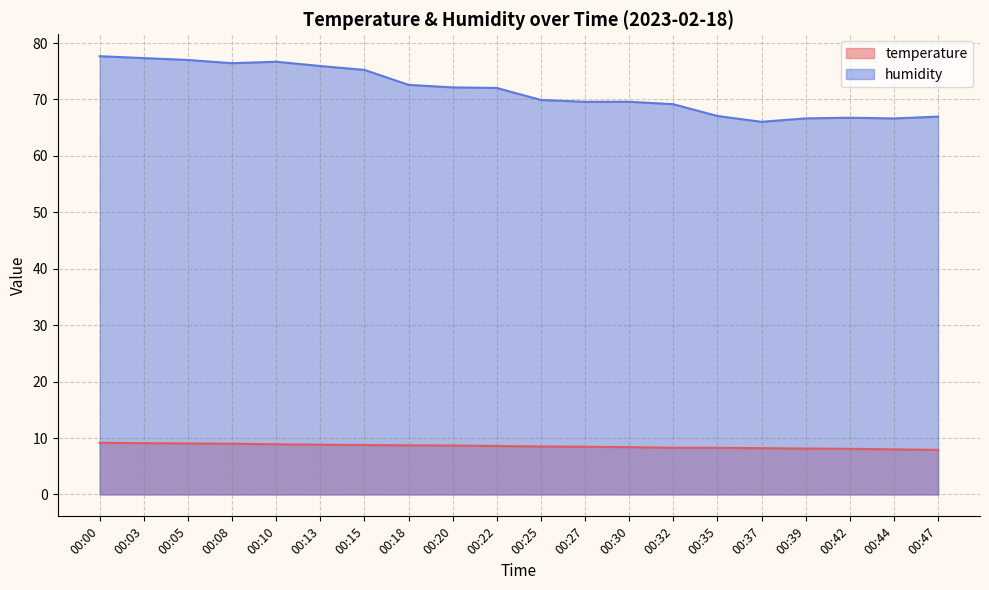

True or false: temperature has a value of 4.4 at 00:44.

False